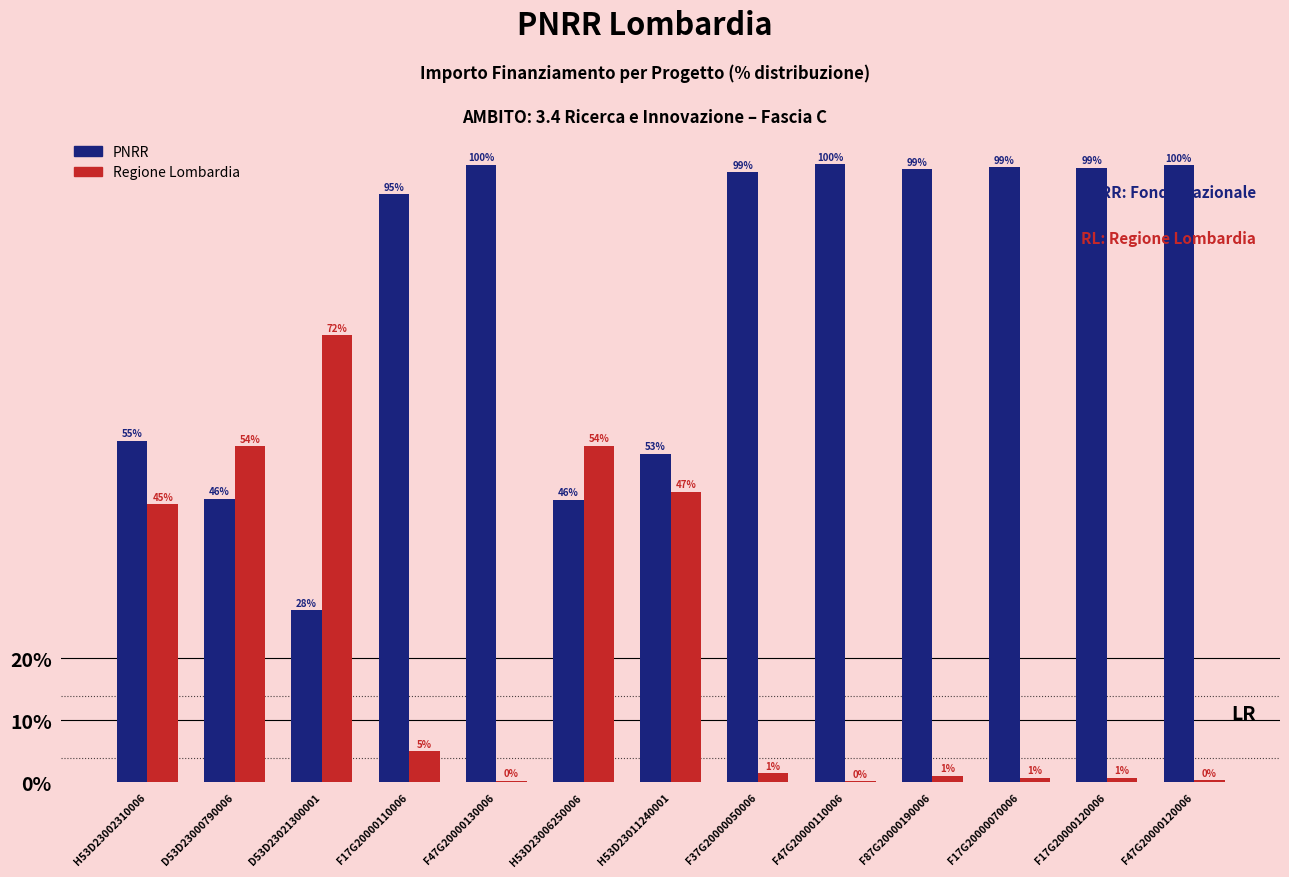

Which series has the largest total across all categories?

PNRR